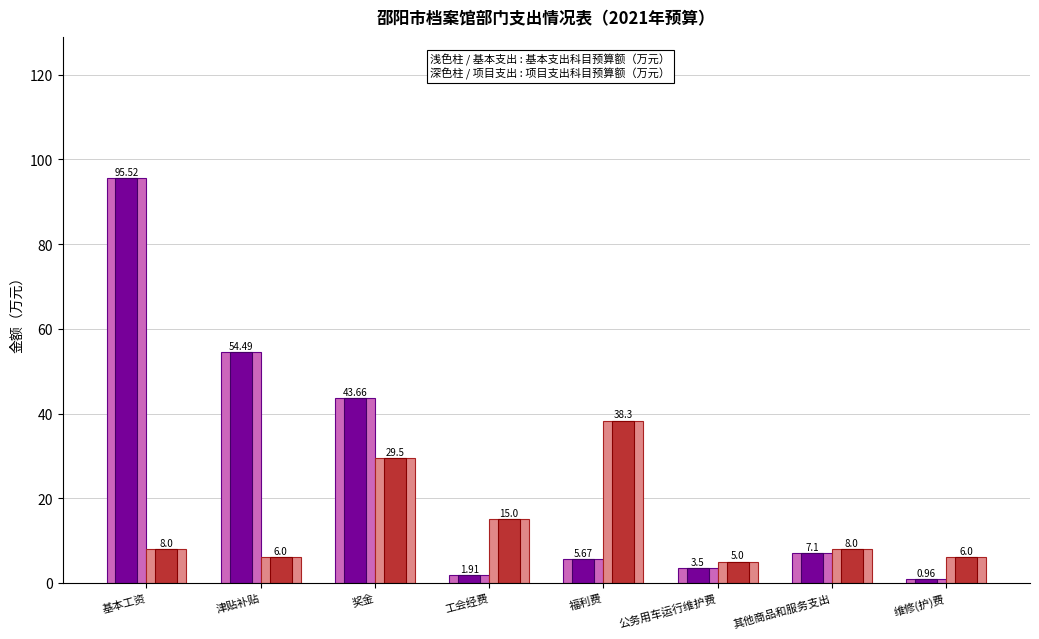

Which label corresponds to the largest value in the chart?

基本工资